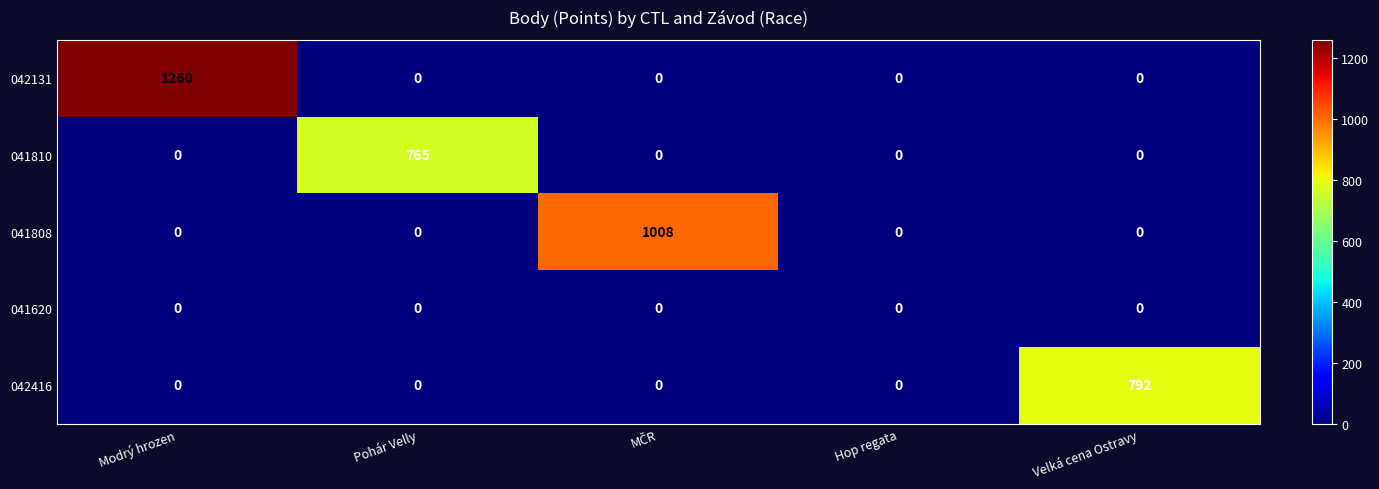

What is the difference between the highest and lowest values at Velká cena Ostravy?

792